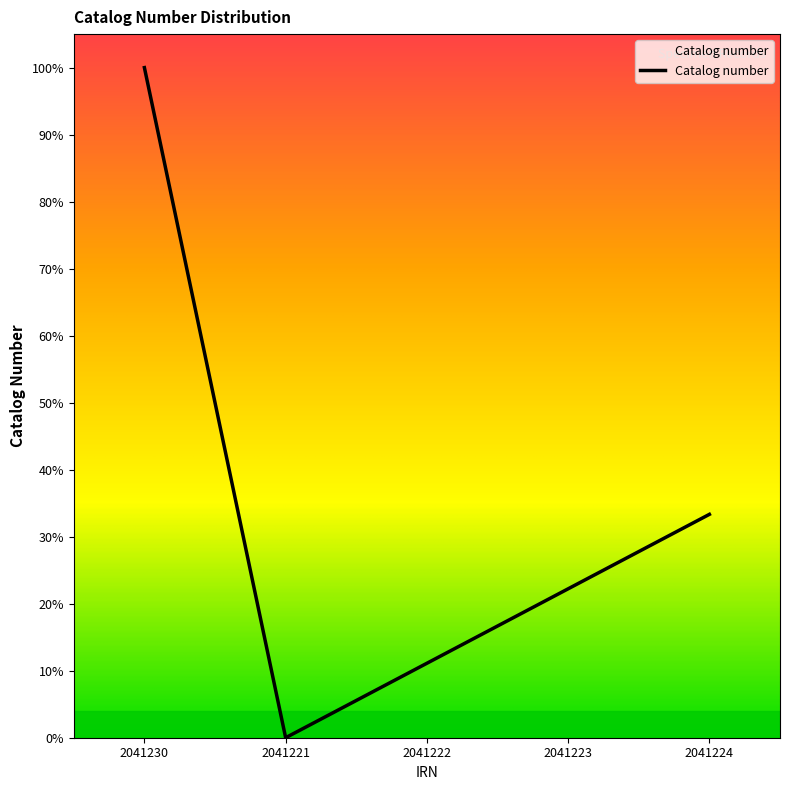

How many lines are shown in the chart?

1